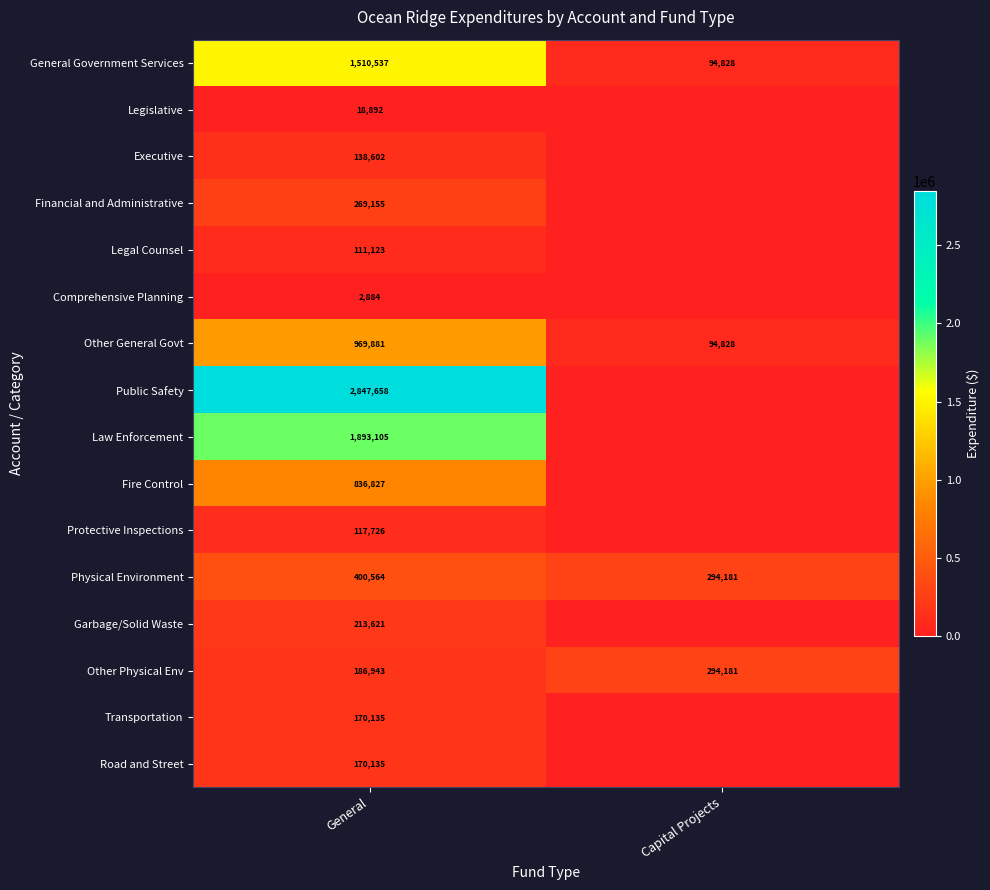

What is the sum of all Other General Govt values?

1064709